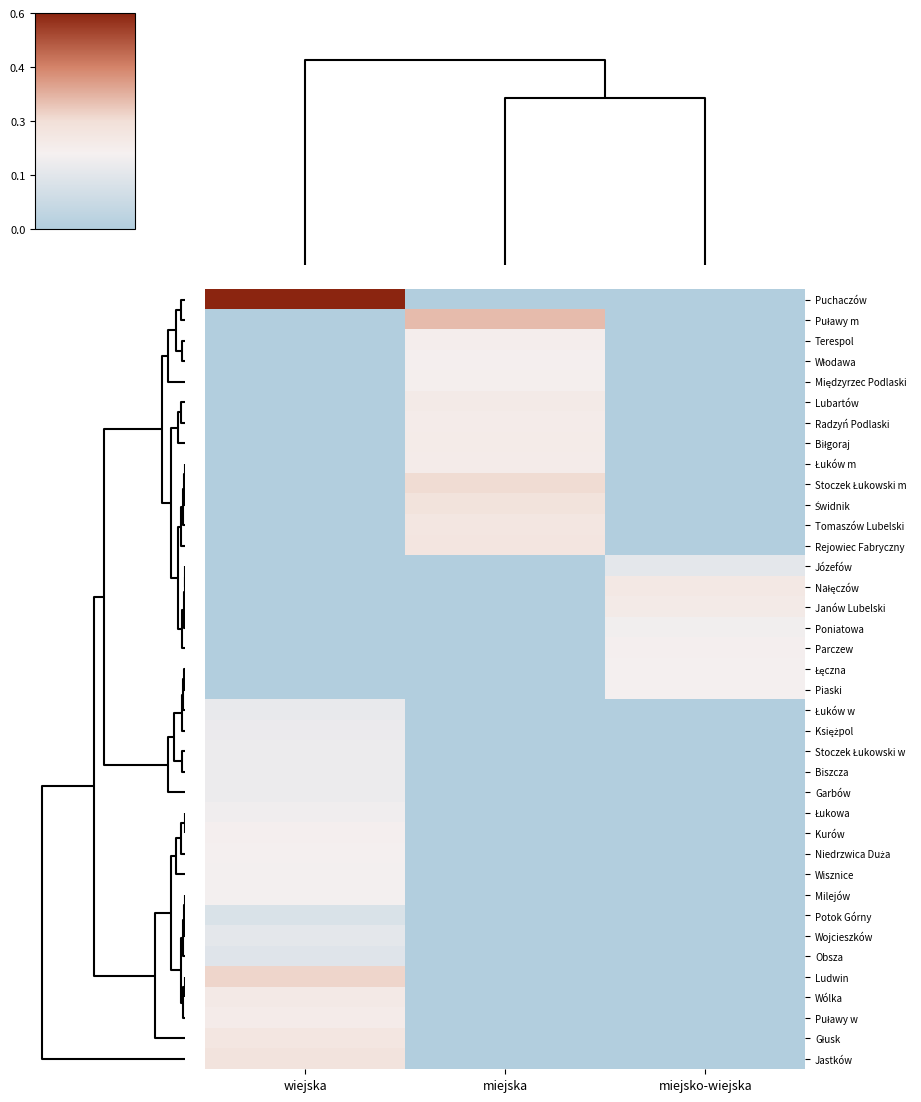

Rank the series at miejska from highest to lowest value.

Puławy m, Stoczek Łukowski m, Świdnik, Rejowiec Fabryczny, Tomaszów Lubelski, Lubartów, Biłgoraj, Łuków m, Radzyń Podlaski, Terespol, Międzyrzec Podlaski, Włodawa, Puchaczów, Józefów, Nałęczów, Janów Lubelski, Poniatowa, Parczew, Łęczna, Piaski, Łuków w, Księżpol, Stoczek Łukowski w, Biszcza, Garbów, Łukowa, Kurów, Niedrzwica Duża, Wisznice, Milejów, Potok Górny, Wojcieszków, Obsza, Ludwin, Wólka, Puławy w, Głusk, Jastków